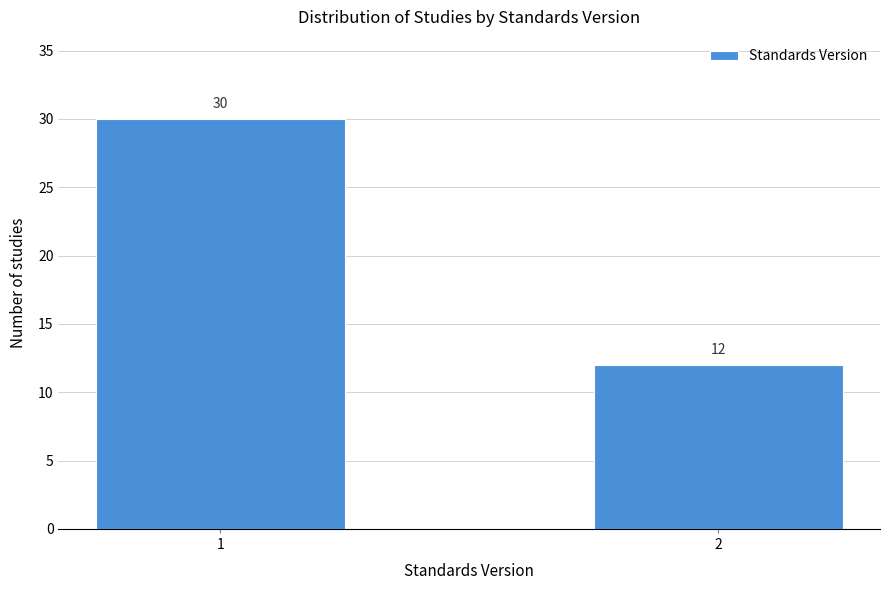

Reading right to left, transcribe all the data shown in this chart.

2=12	1=30